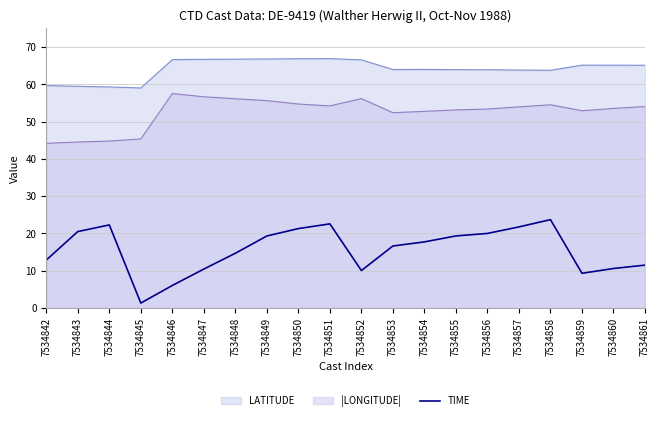

Which series has the largest total across all categories?

LATITUDE